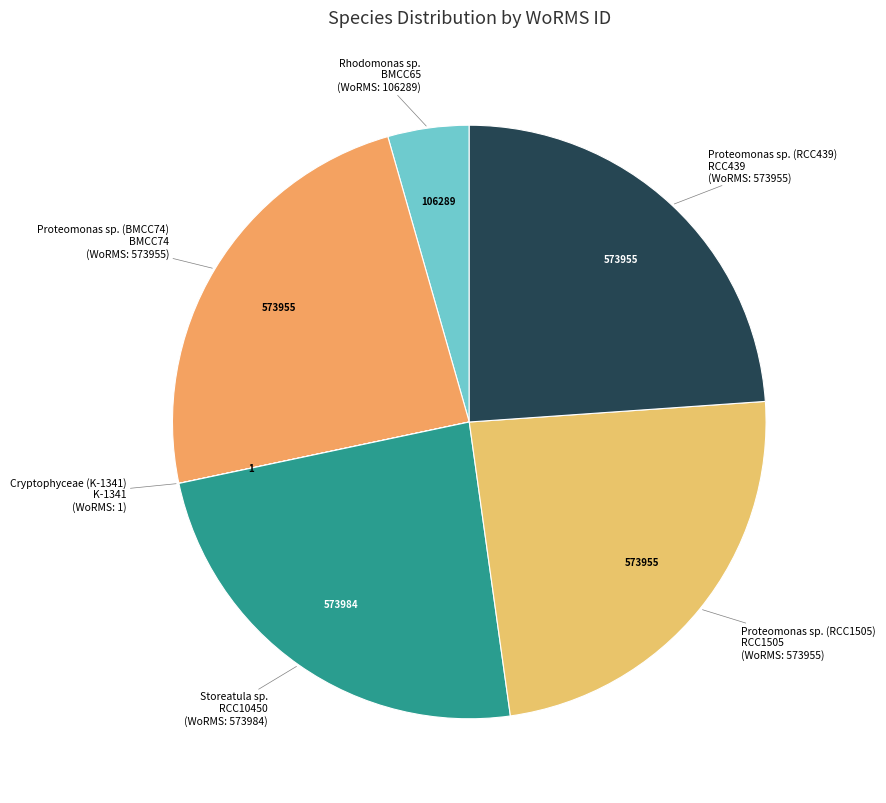

To the nearest percent, what is the average slice percentage?

17%